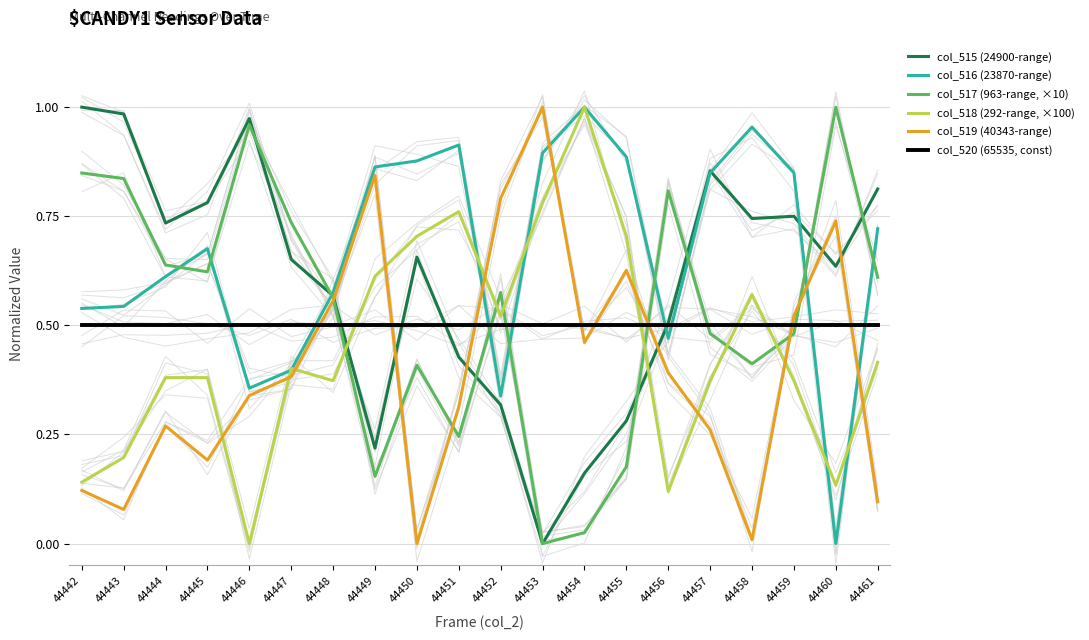

At which category does the chart reach its peak across all series?

44442